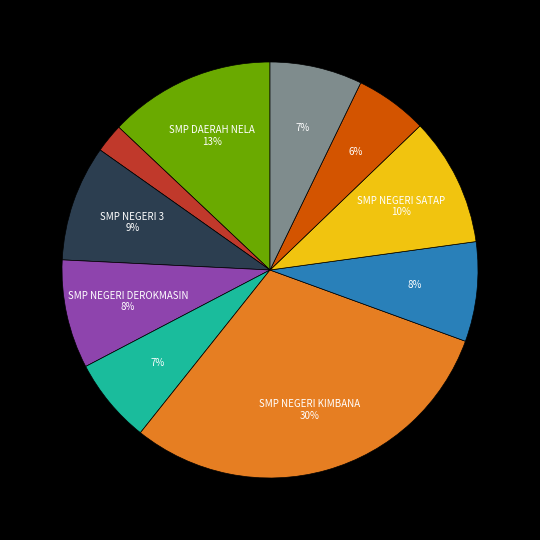

Is there a majority slice in this chart?

No